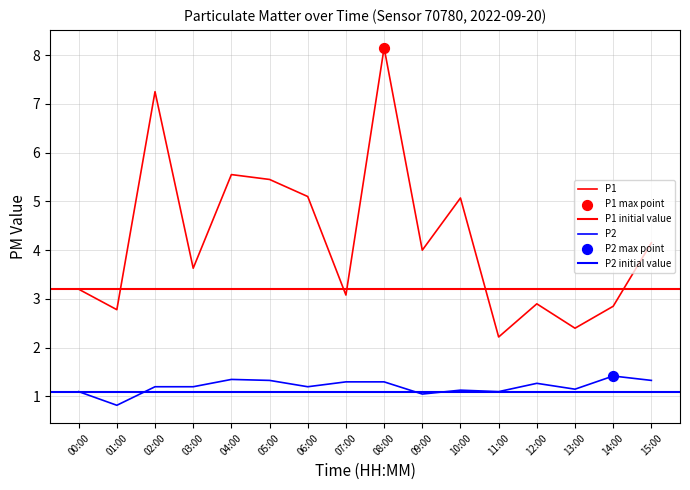

Which series reaches the minimum Y coordinate?

P2